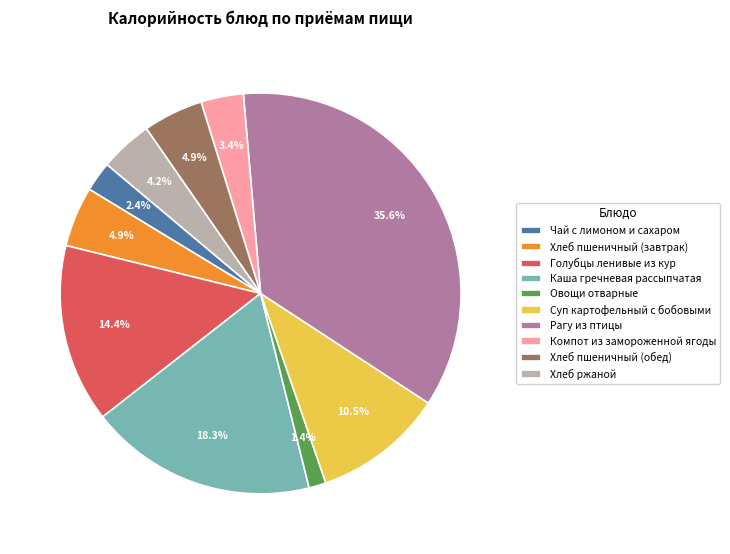

To the nearest percent, what is the difference between the largest and smallest slice percentages?

34%